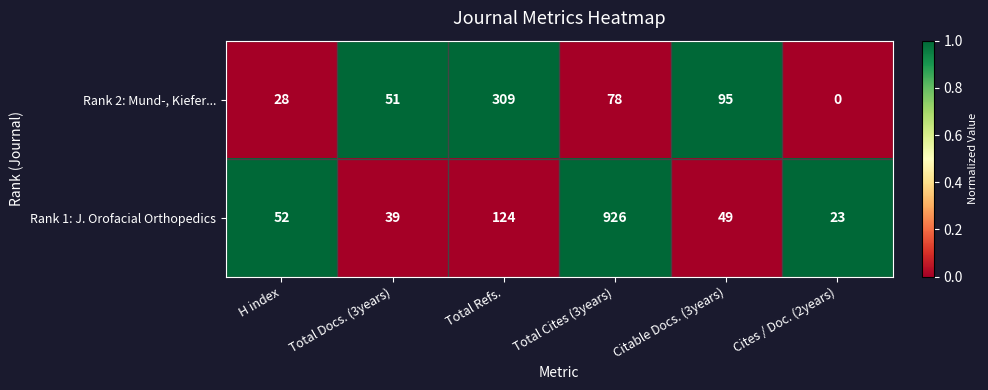

Read the Rank 2: Mund-, Kiefer... value at Total Cites (3years).

78